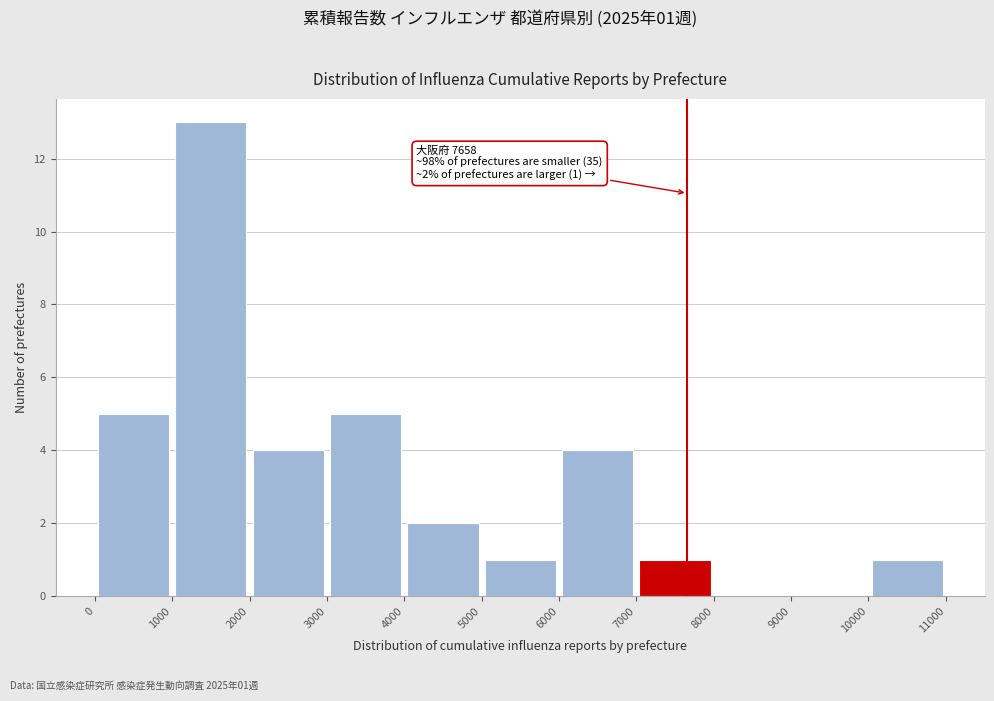

Over which range of the x-axis is the bar tallest?

1000 to 2000